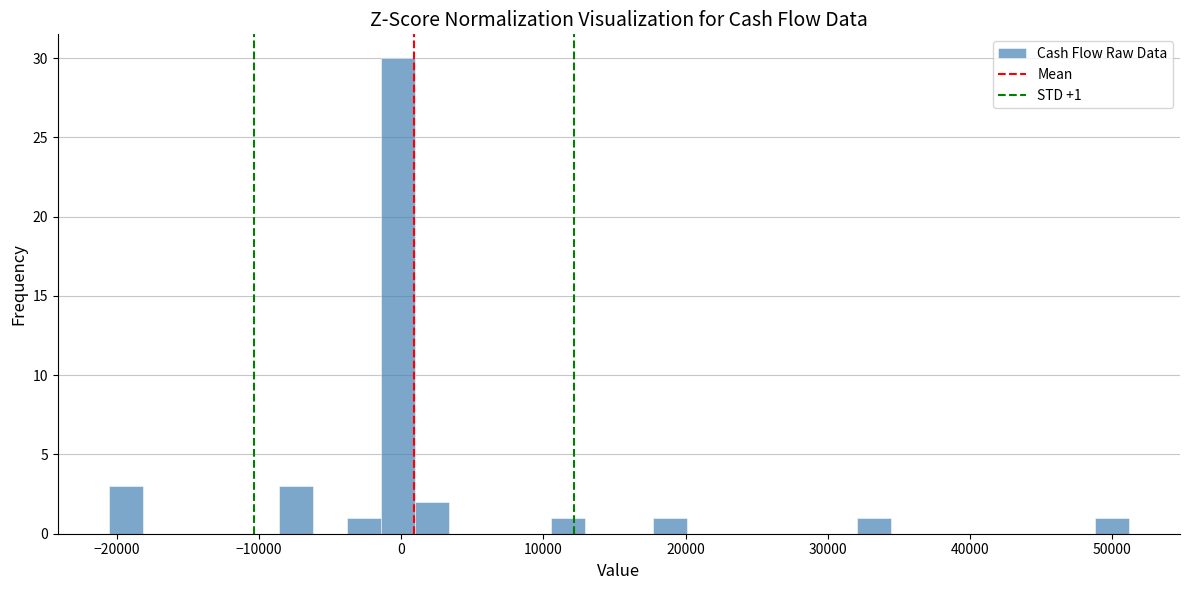

Read against the x-axis, roughly where is the centre of the tallest bar?

0